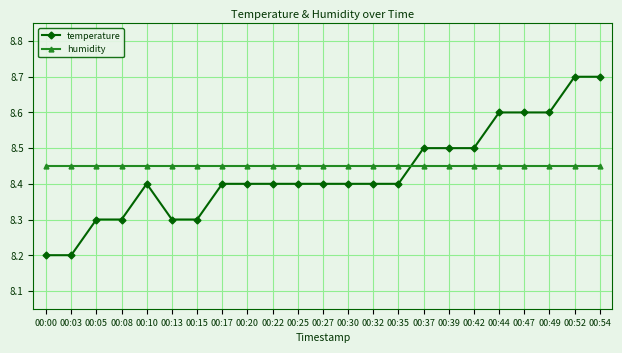

The value of humidity at 00:13 is 8.4. True or false?

True